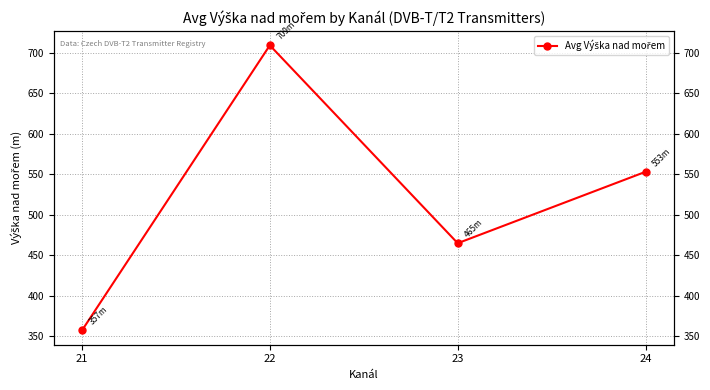

Is it true that the value at 21 is 225.7?

False